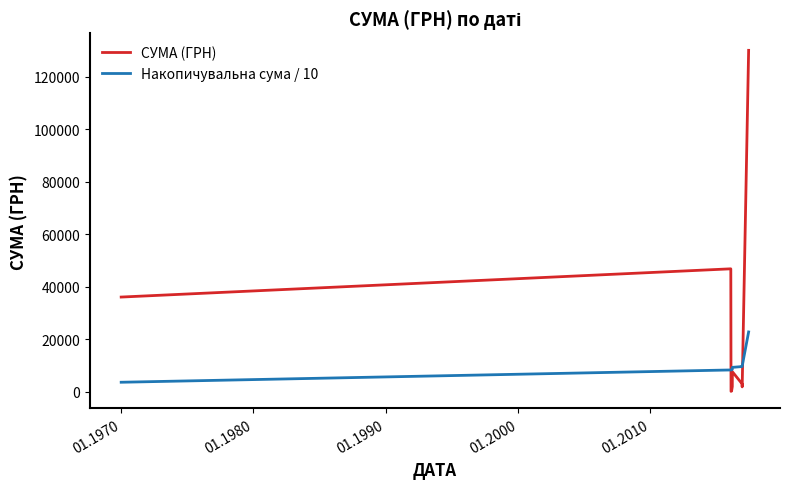

List the series in order of their peak value, lowest first.

Накопичувальна сума / 10, СУМА (ГРН)